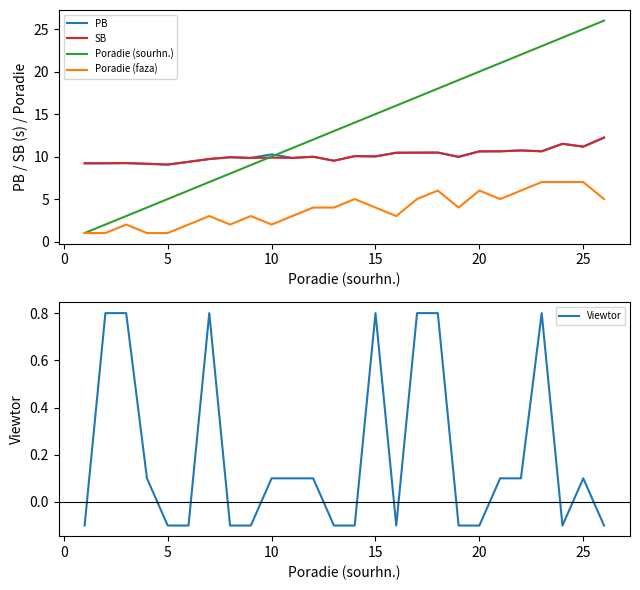

Which series ends up on top after the final intersection of Poradie (sourhn.) and SB?

Poradie (sourhn.)